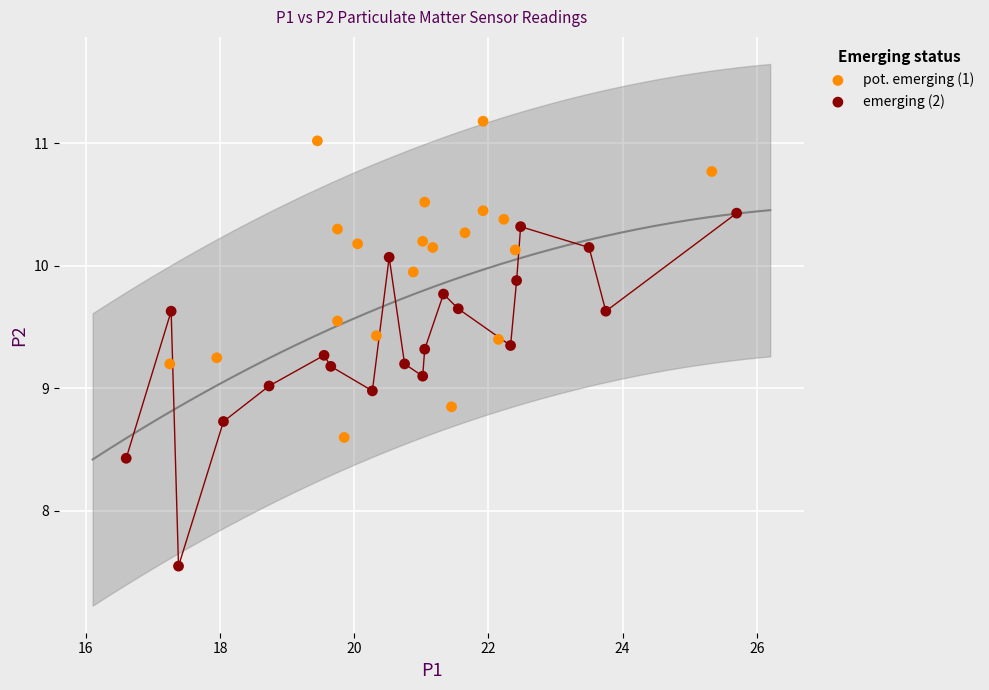

What are all the series names shown in the legend?

pot. emerging (1), emerging (2)